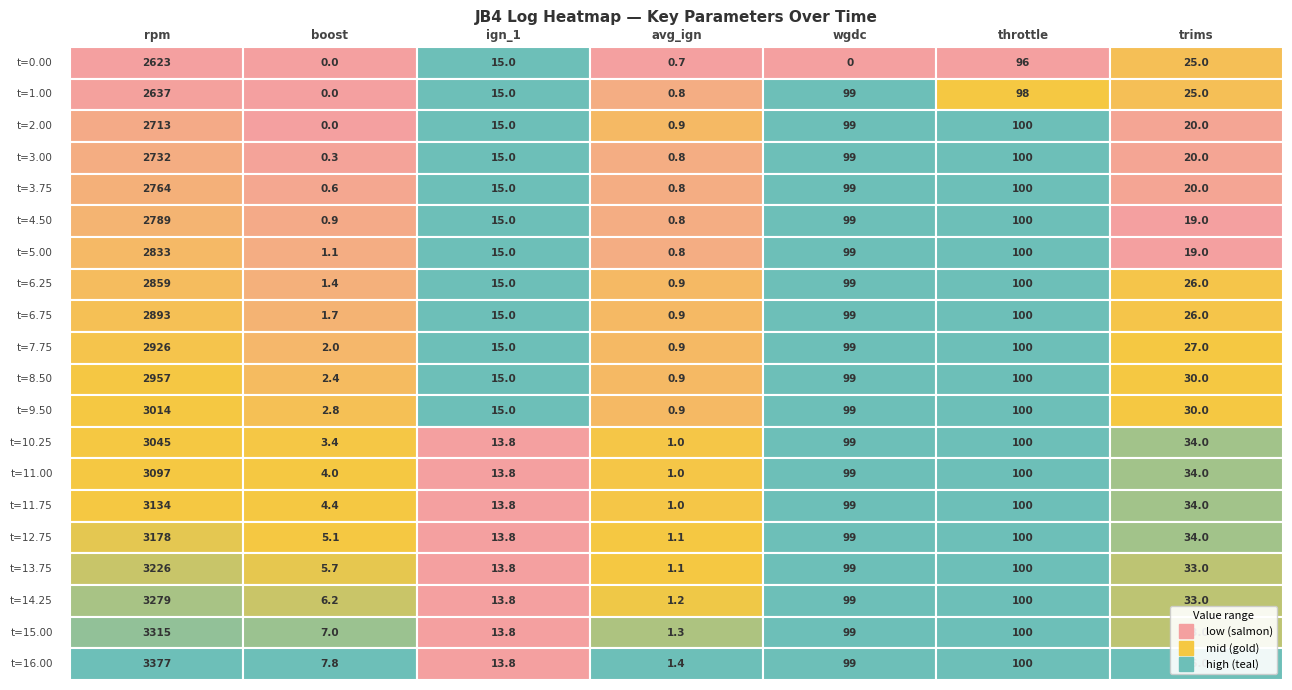

Where is trims nearest to the value 27?

9